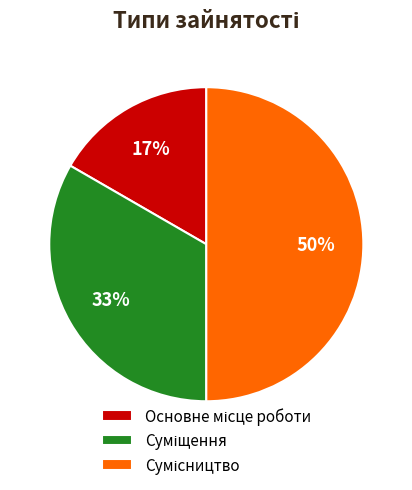

To the nearest percent, what is the average slice percentage?

33%